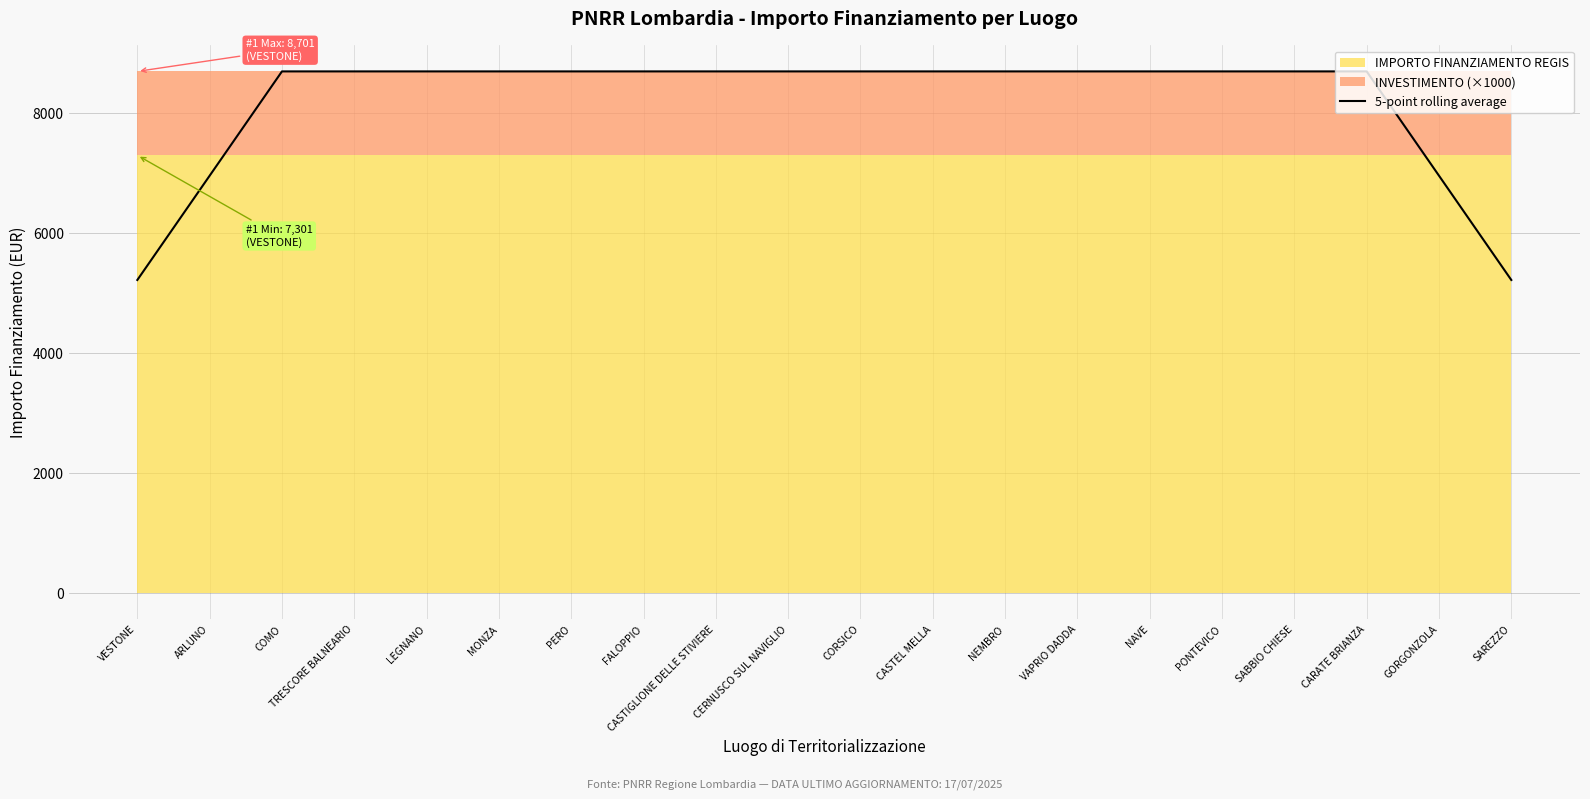

What is the minimum value for 5-point rolling average?

5220.6